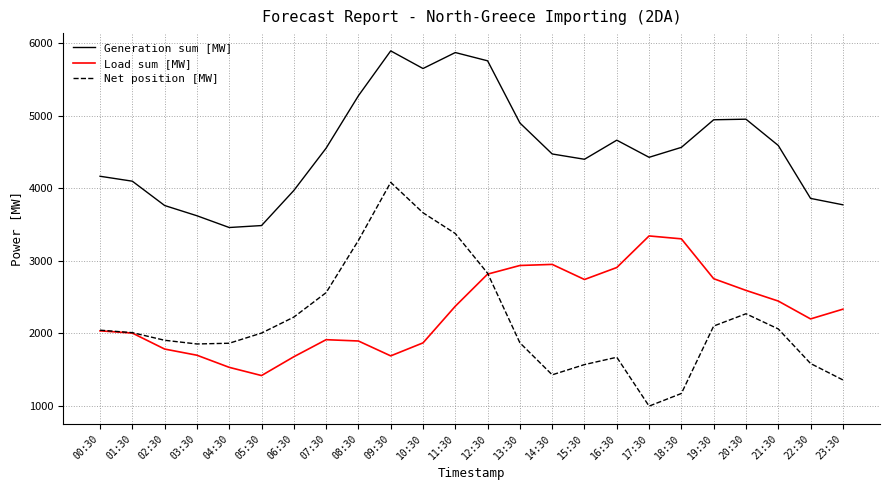

Which series changed the most between 00:30 and 05:30?

Generation sum [MW]